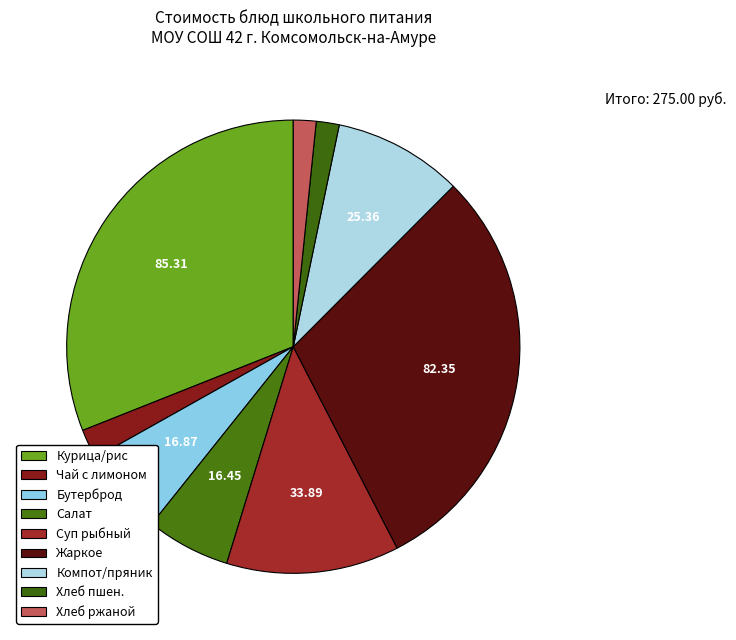

Does any single category account for the majority?

No